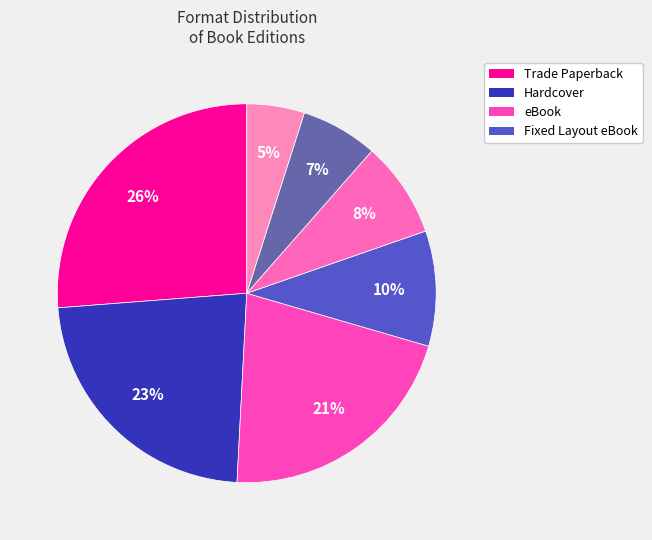

How many segments does this pie chart have?

7